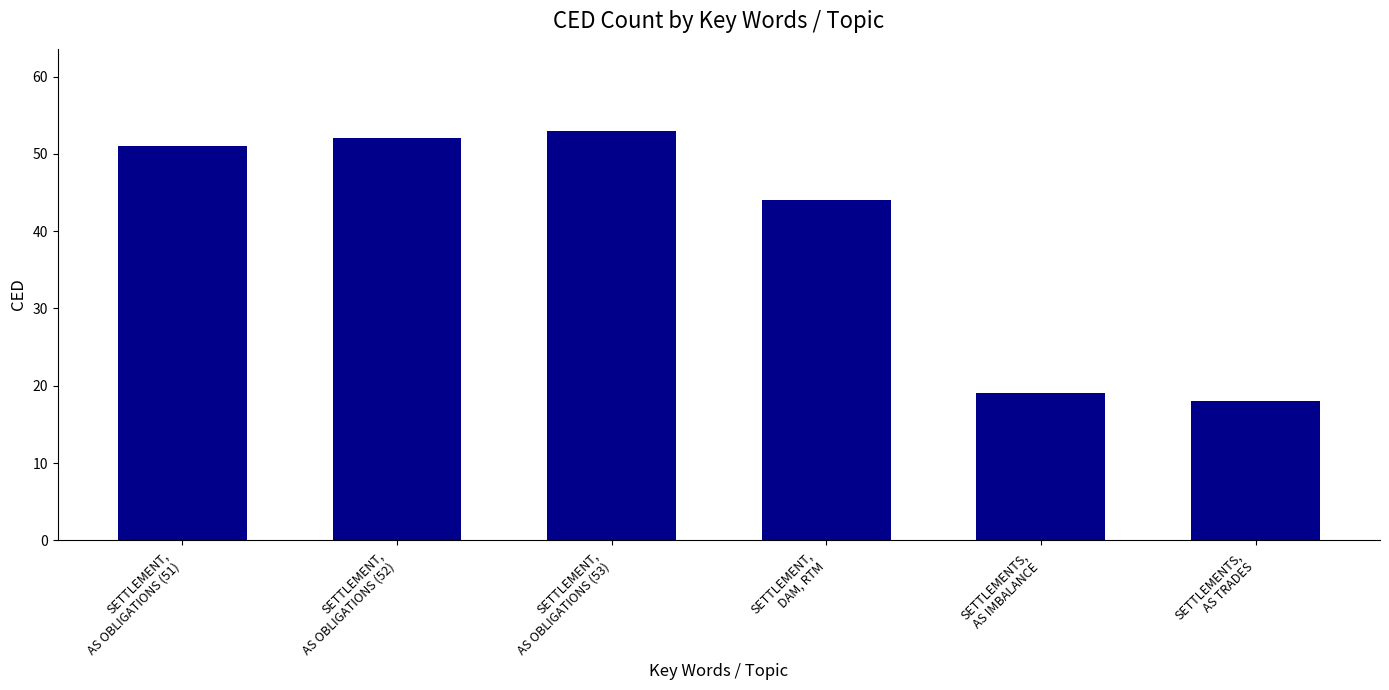

How many data points are less than 51?

3